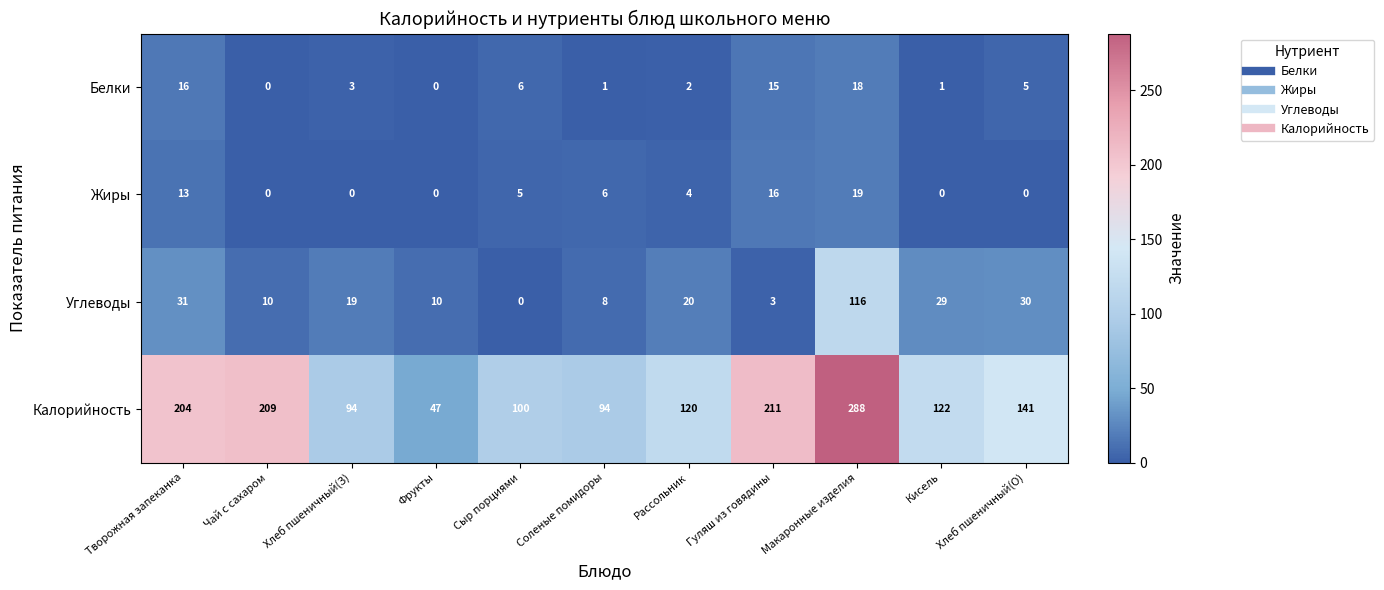

How many distinct data groups are displayed?

4